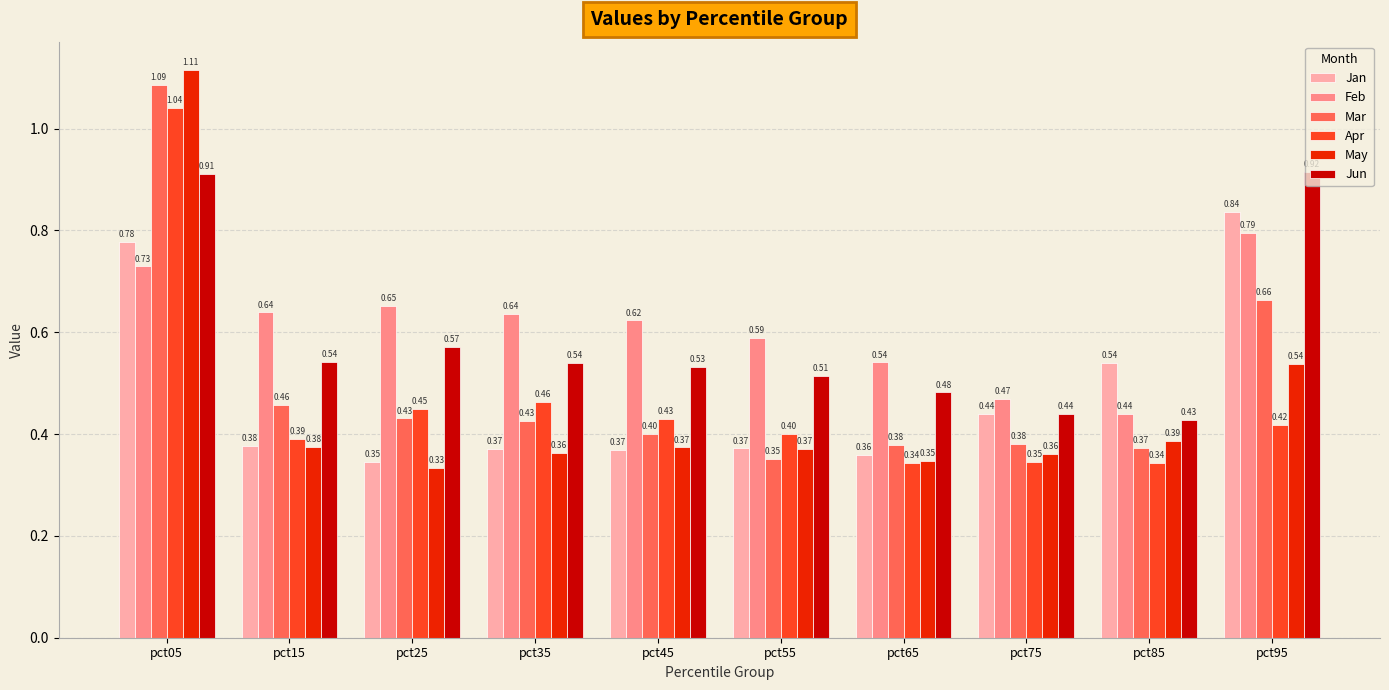

How many bars are there in total?

60